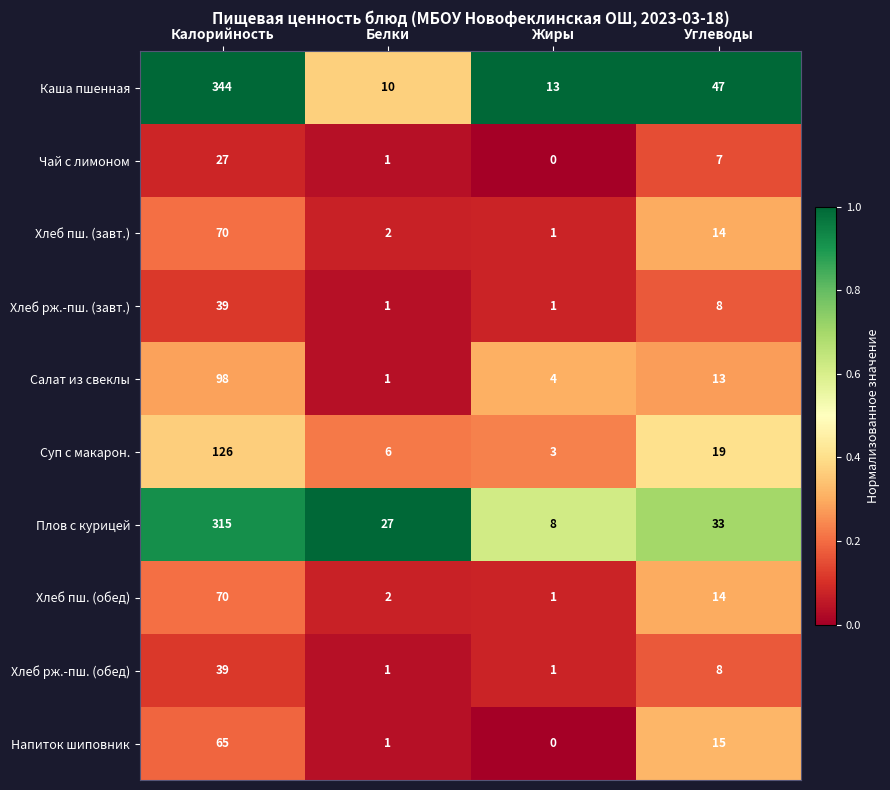

List the labels in order of Плов с курицей value, smallest first.

Жиры, Белки, Углеводы, Калорийность